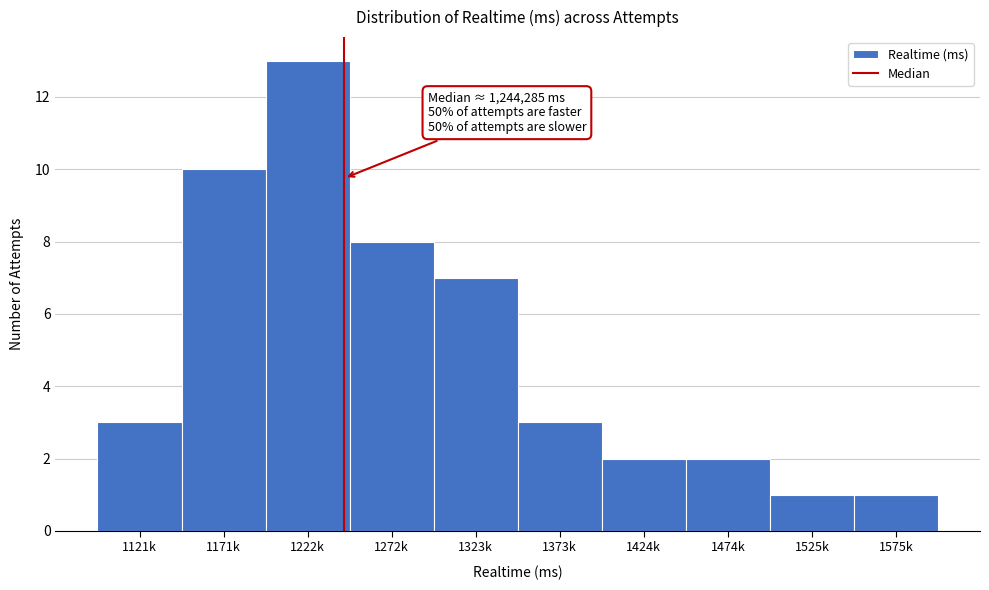

Reading left to right, list all the values displayed in this chart.

1121k=3	1171k=10	1222k=13	1272k=8	1323k=7	1373k=3	1424k=2	1474k=2	1525k=1	1575k=1